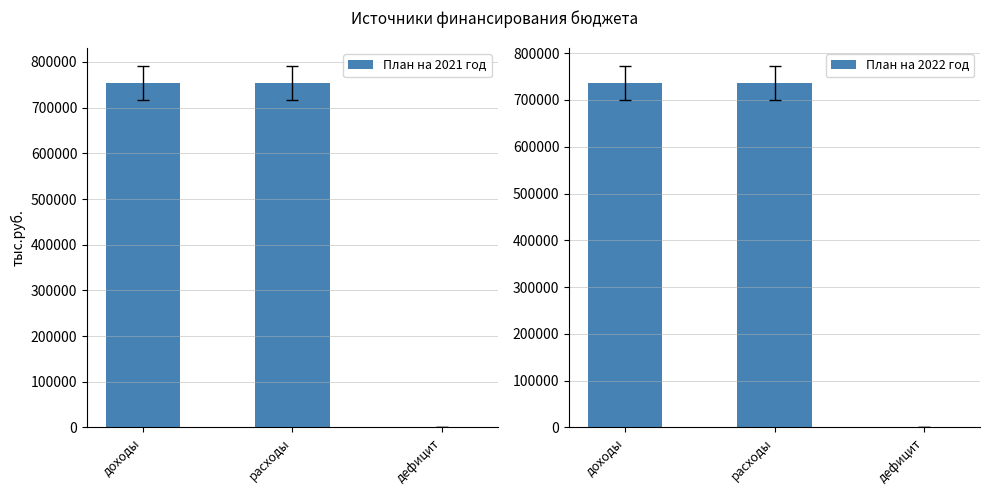

How many bars are there in each group?

2